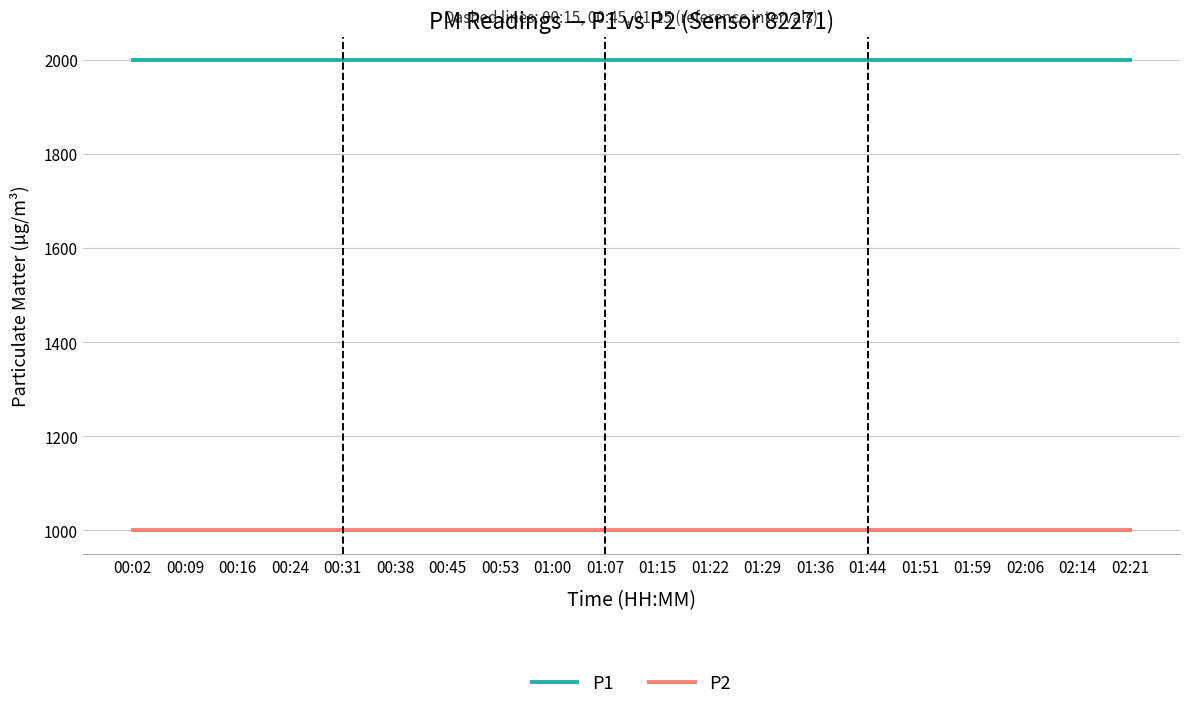

Which series has the largest total across all categories?

P1